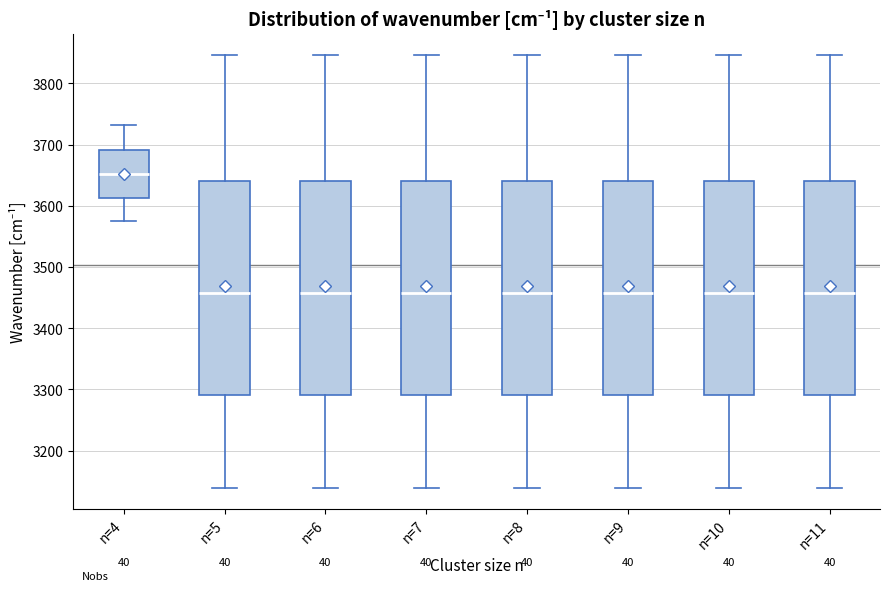

Reading left to right, read every box against the y-axis: the position of its median line, the range the box covers, and the ends of its whiskers. The values are not printed on the chart, so give them approximately, as read against the axis.

n=4: median 3650, box 3610 to 3690, whiskers 3580 to 3730
n=5: median 3460, box 3290 to 3640, whiskers 3140 to 3850
n=6: median 3460, box 3290 to 3640, whiskers 3140 to 3850
n=7: median 3460, box 3290 to 3640, whiskers 3140 to 3850
n=8: median 3460, box 3290 to 3640, whiskers 3140 to 3850
n=9: median 3460, box 3290 to 3640, whiskers 3140 to 3850
n=10: median 3460, box 3290 to 3640, whiskers 3140 to 3850
n=11: median 3460, box 3290 to 3640, whiskers 3140 to 3850